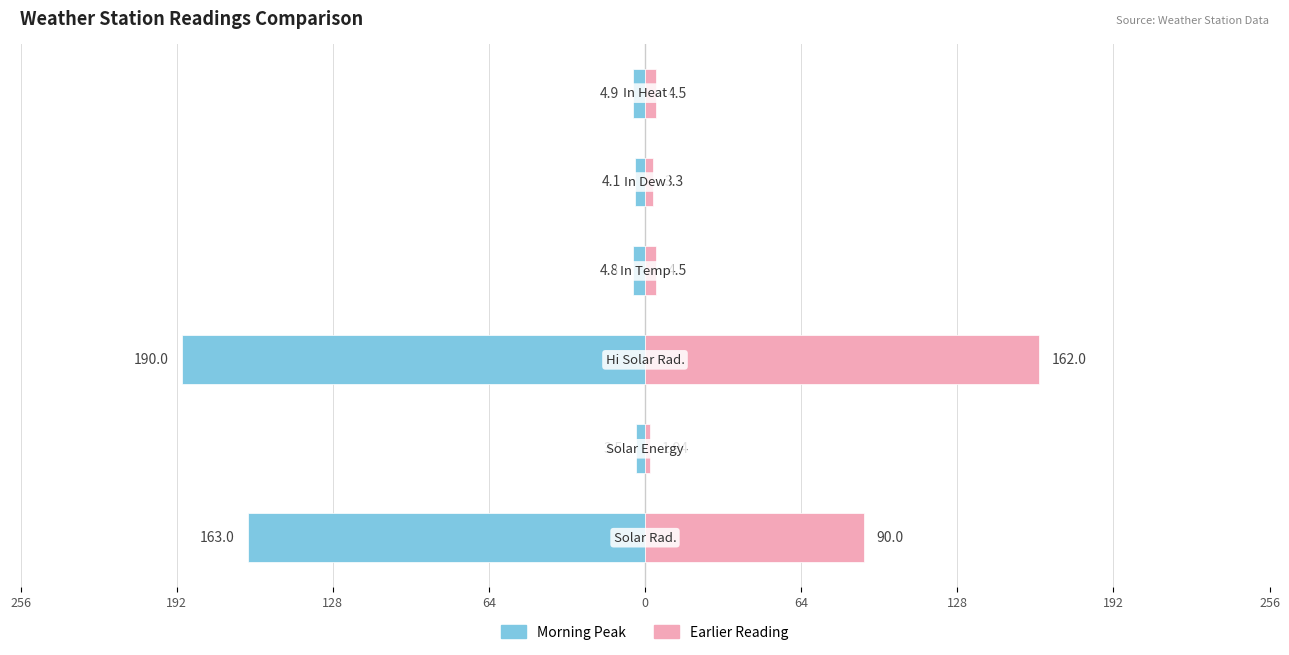

Are the bars horizontal?

Yes